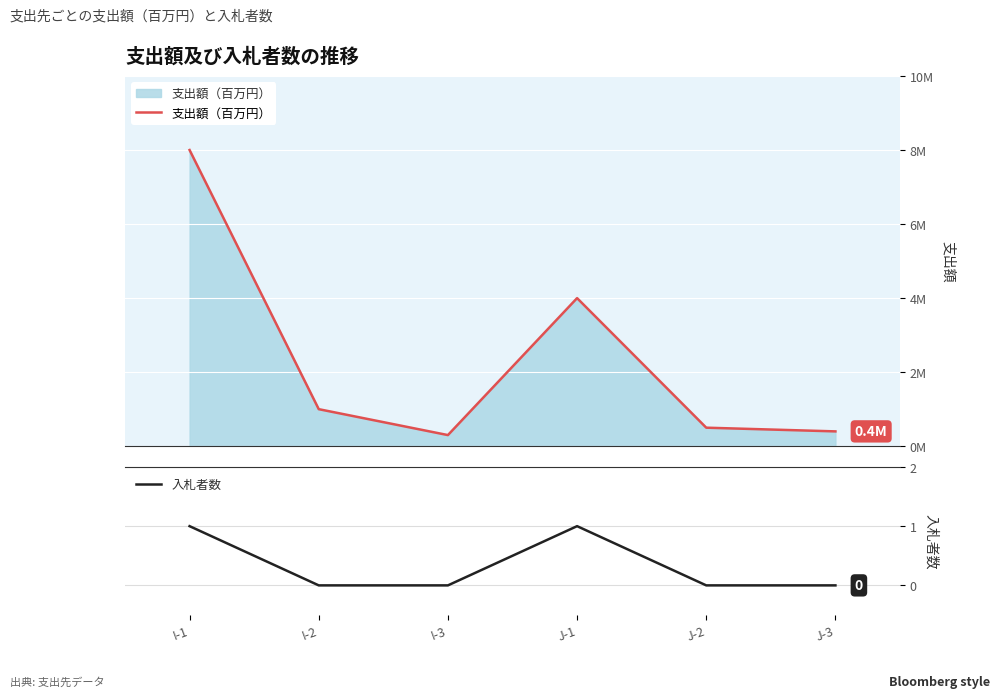

Reading right to left, what are all the values shown in this chart?

支出額（百万円）: J-3=0.4	J-2=0.5	J-1=4.0	I-3=0.3	I-2=1.0	I-1=8.0
入札者数: J-3=0.0	J-2=0.0	J-1=1.0	I-3=0.0	I-2=0.0	I-1=1.0